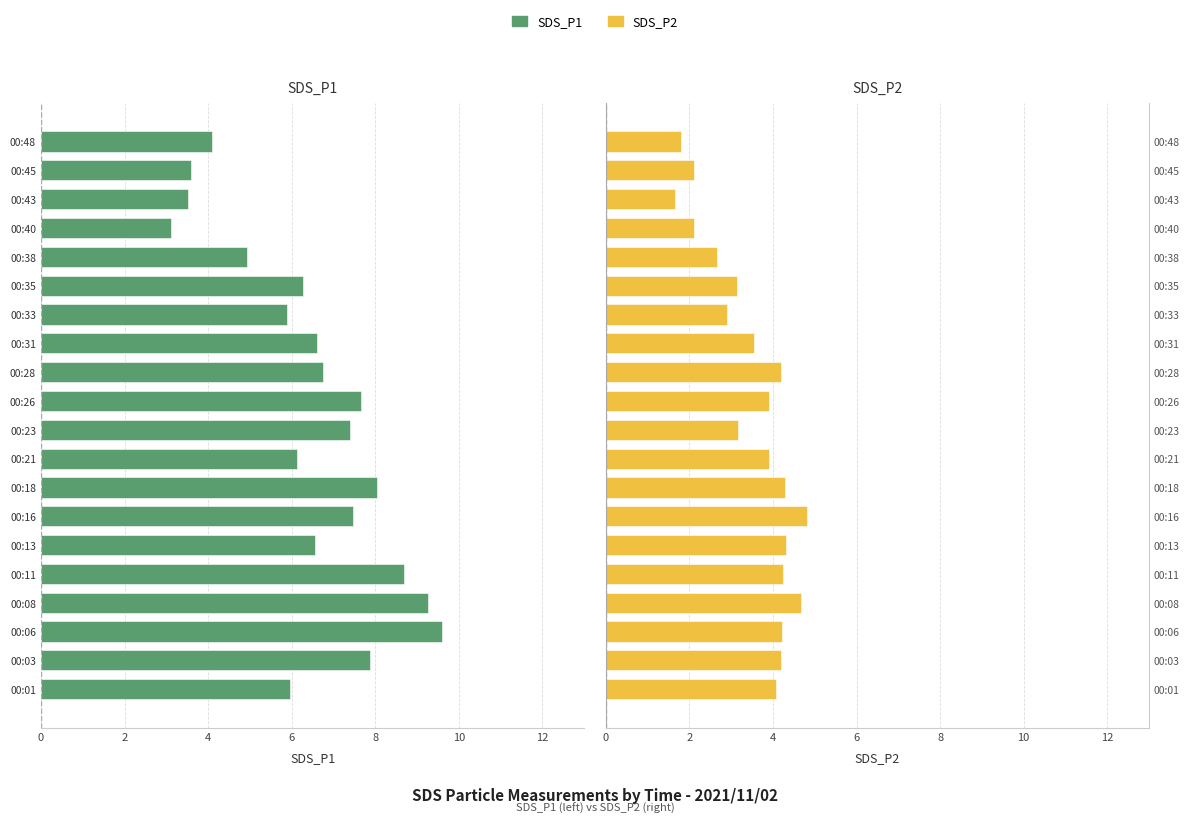

How many values in the SDS_P2 series are below 3?

6